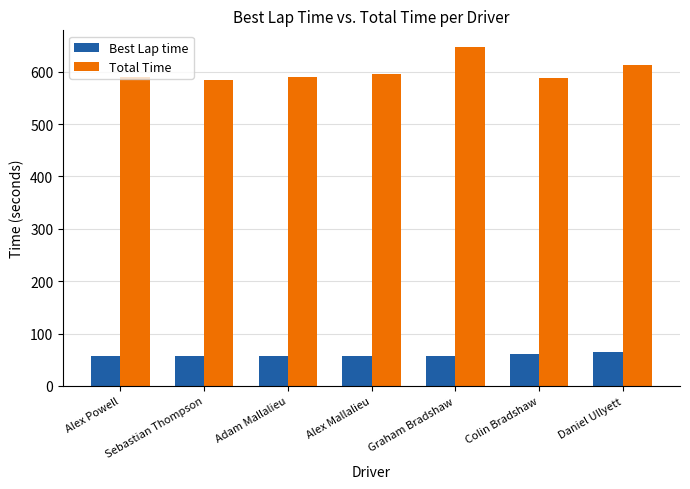

Does the chart contain stacked bars?

No